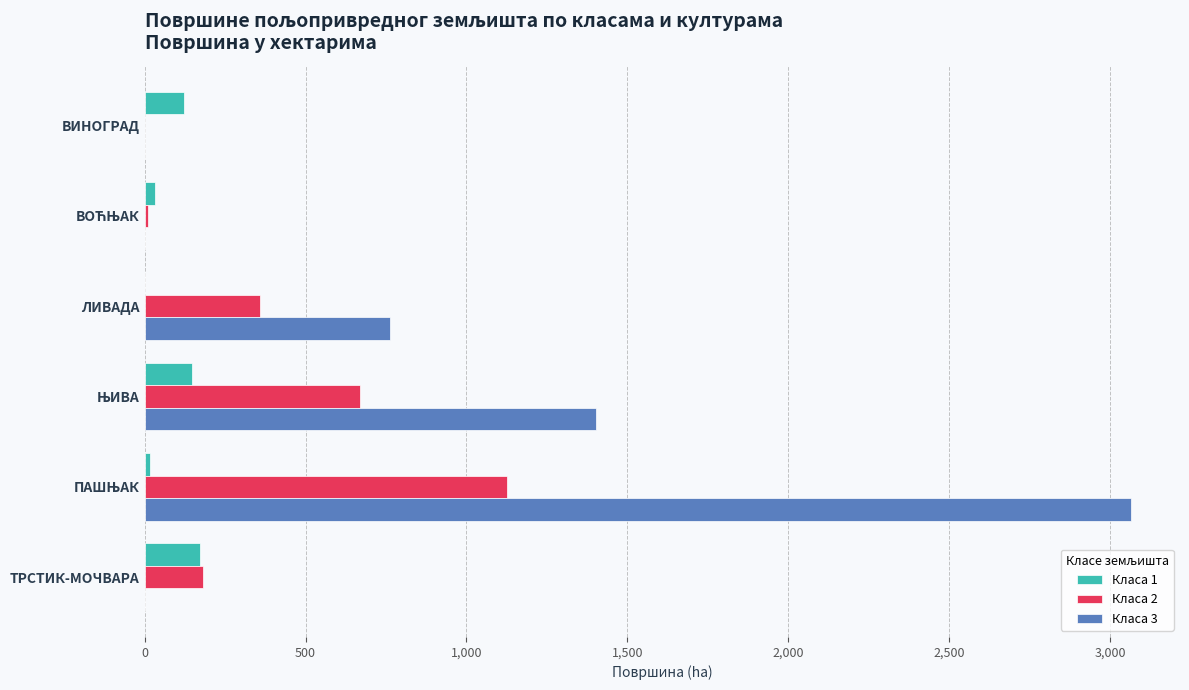

What are all the series names shown in the legend?

Класа 1, Класа 2, Класа 3